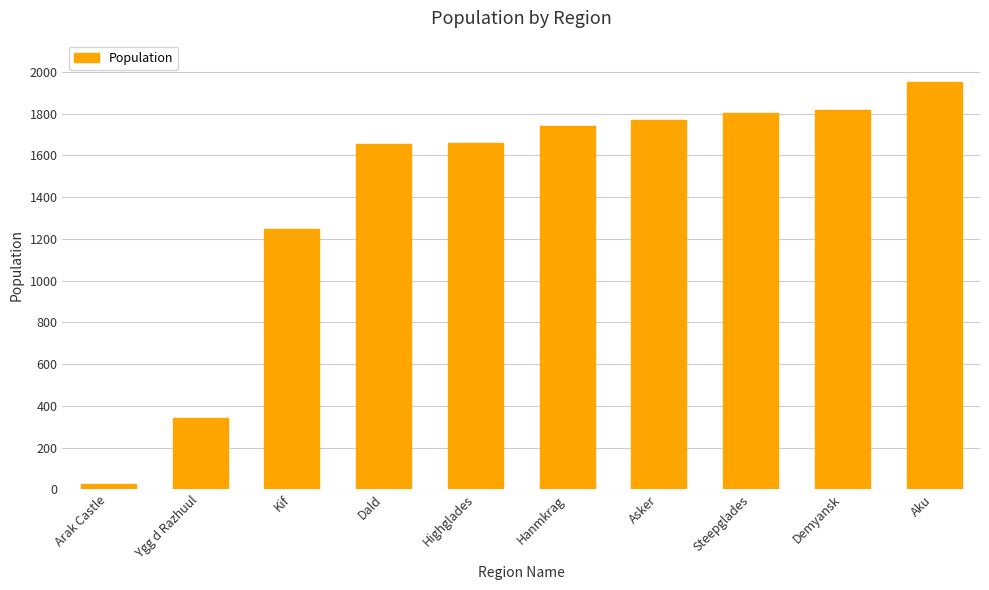

What value does the data have at Dald, to the nearest 50?

1650